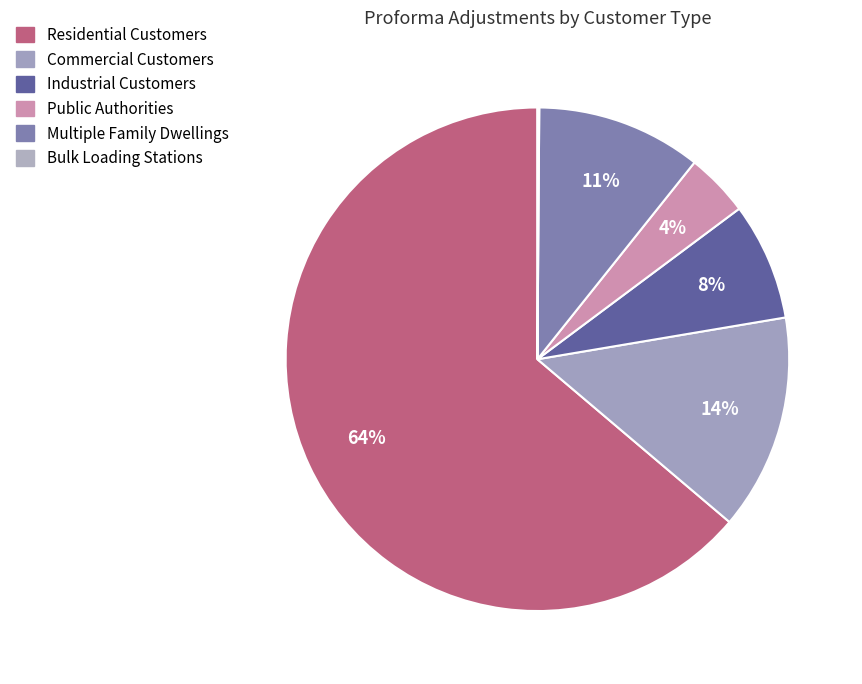

What is the majority slice?

Residential Customers